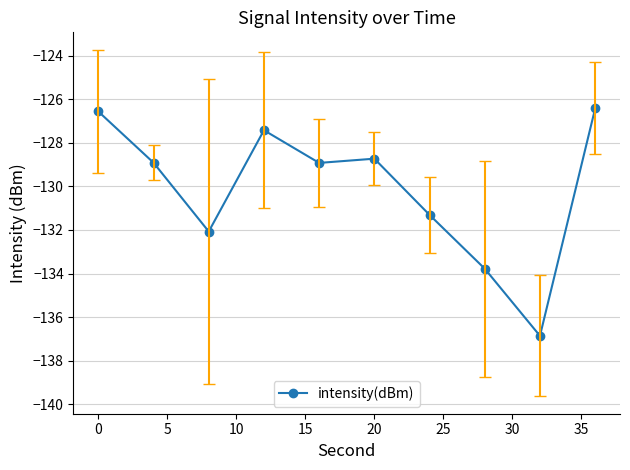

How many data points does each series have?

10